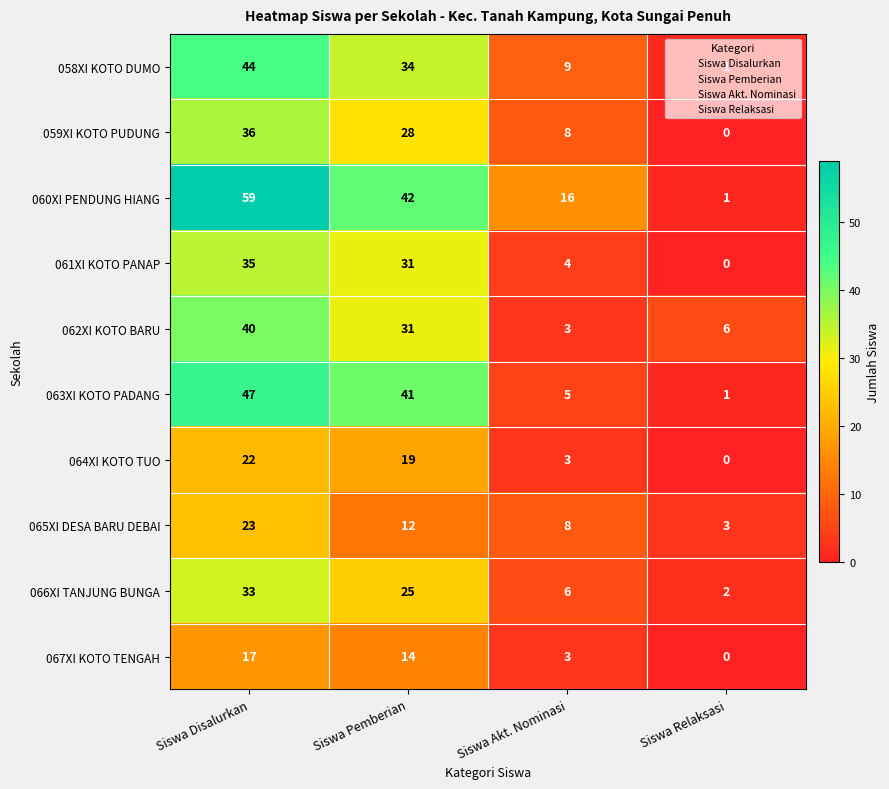

Which category has the highest value across all series?

Siswa Disalurkan